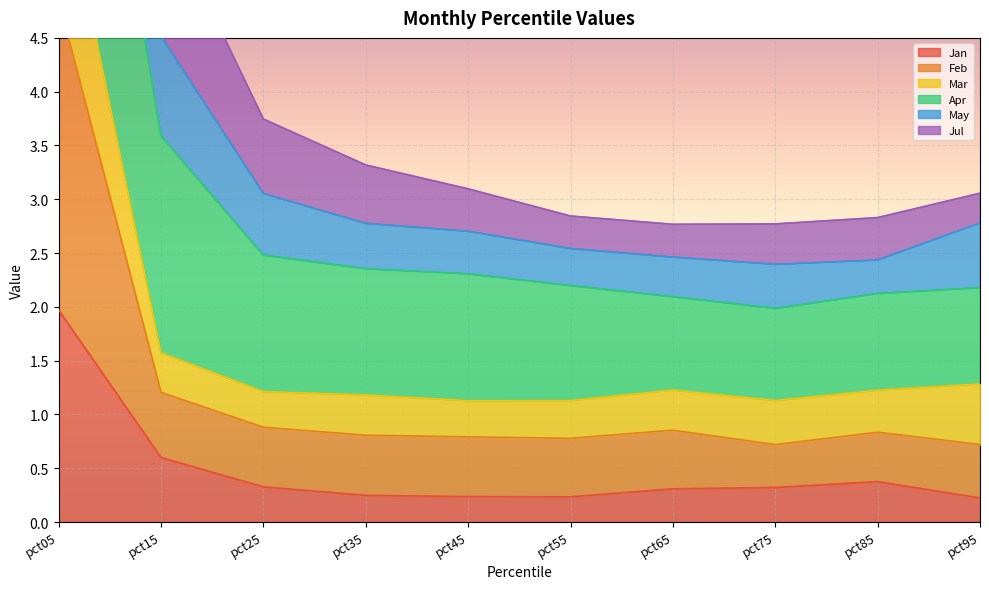

Is it true that Jan equals 0.6 at pct15?

True